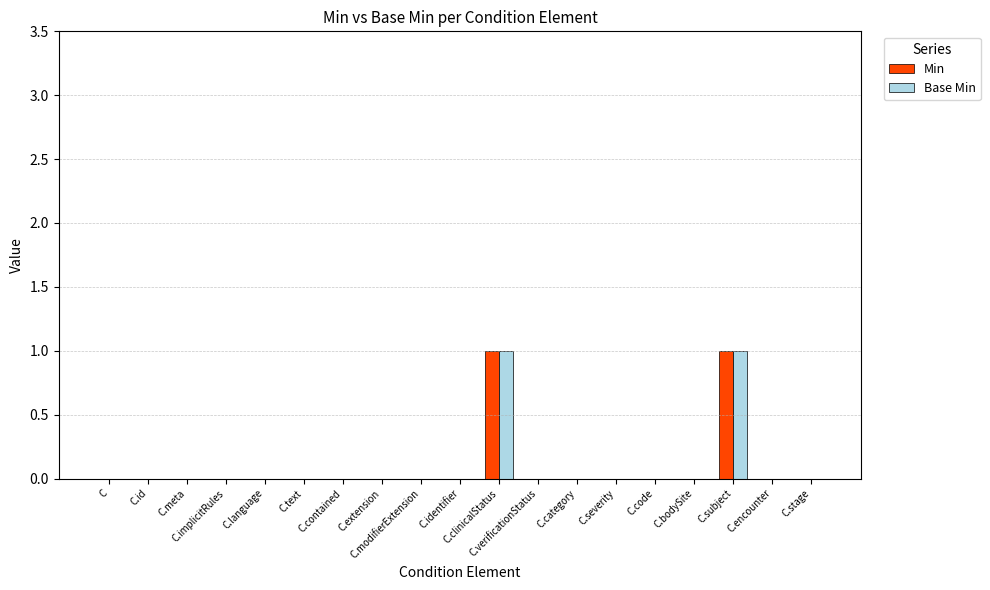

True or false: Min has a value of 0 at C.subject.

False